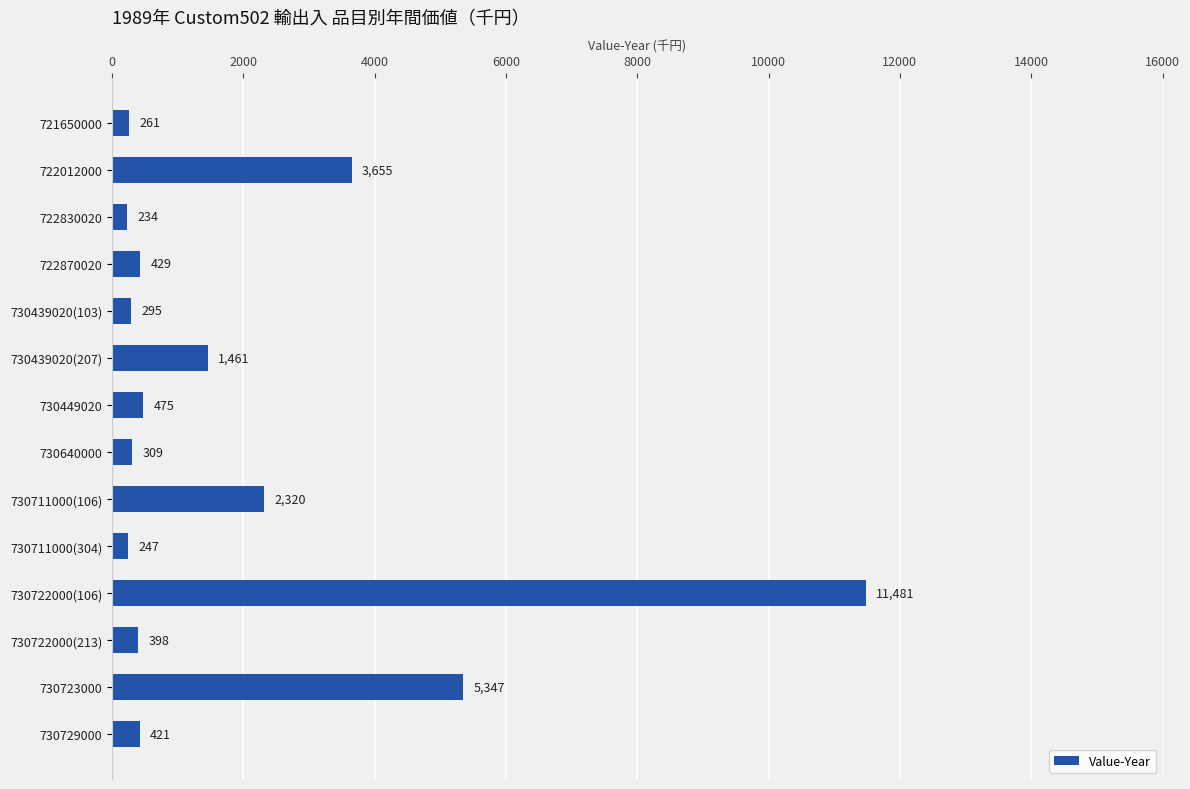

The chart shows a value of 2617 at 730439020(207). True or false?

False